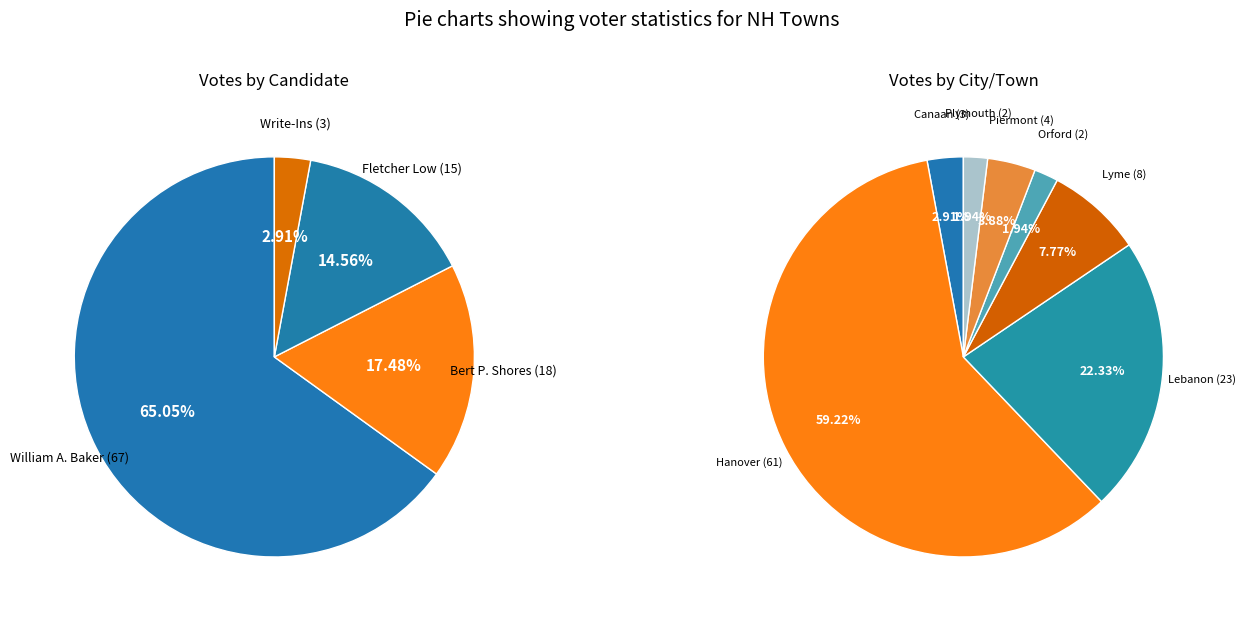

To the nearest percent, what is the difference between the Write-Ins and Bert P. Shores slice percentages?

15%